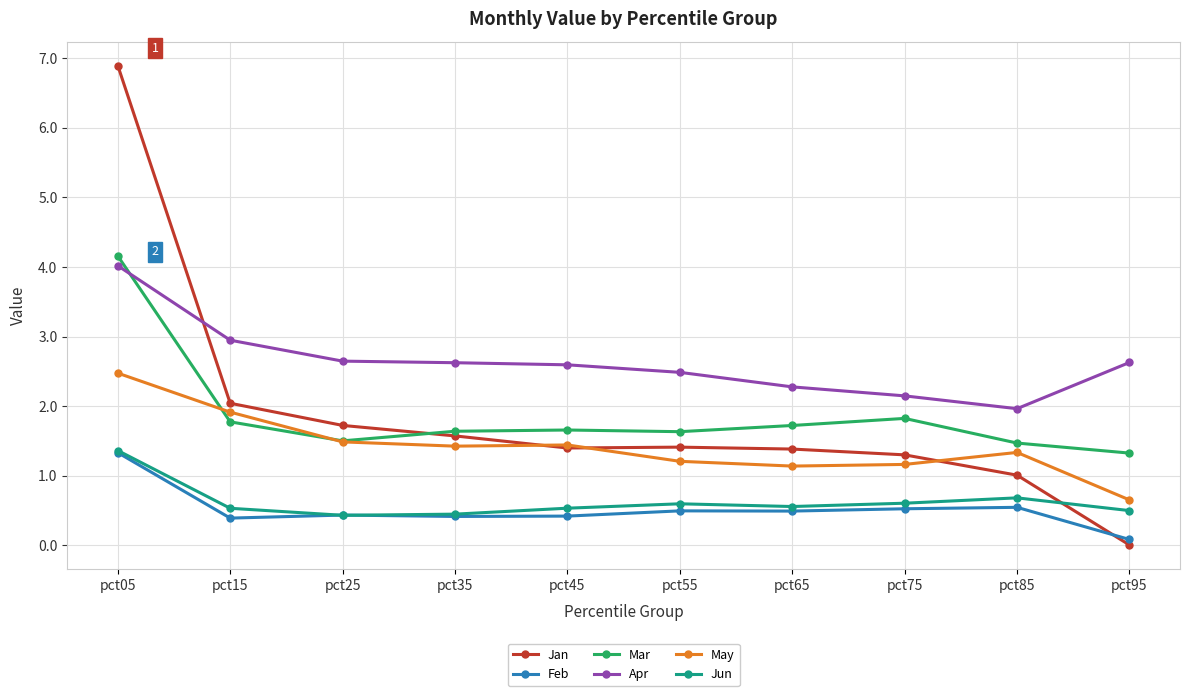

What is the average value of the Jun series?

0.6